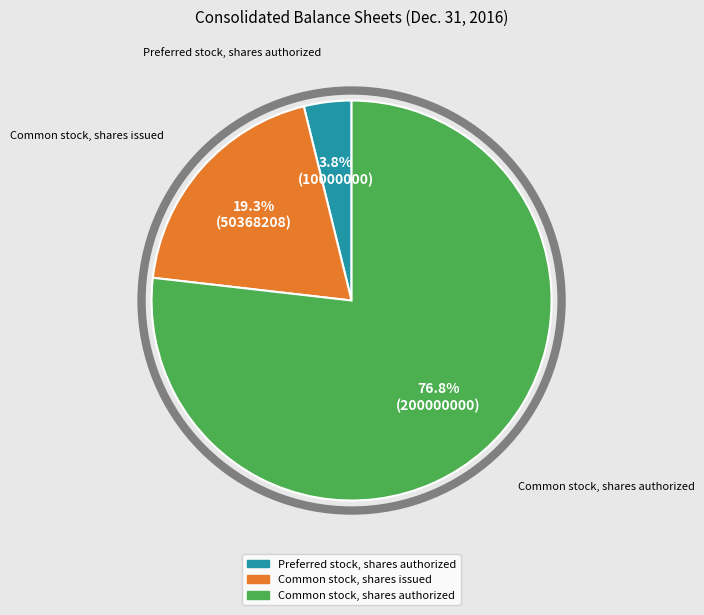

How many slices are in this pie chart?

3